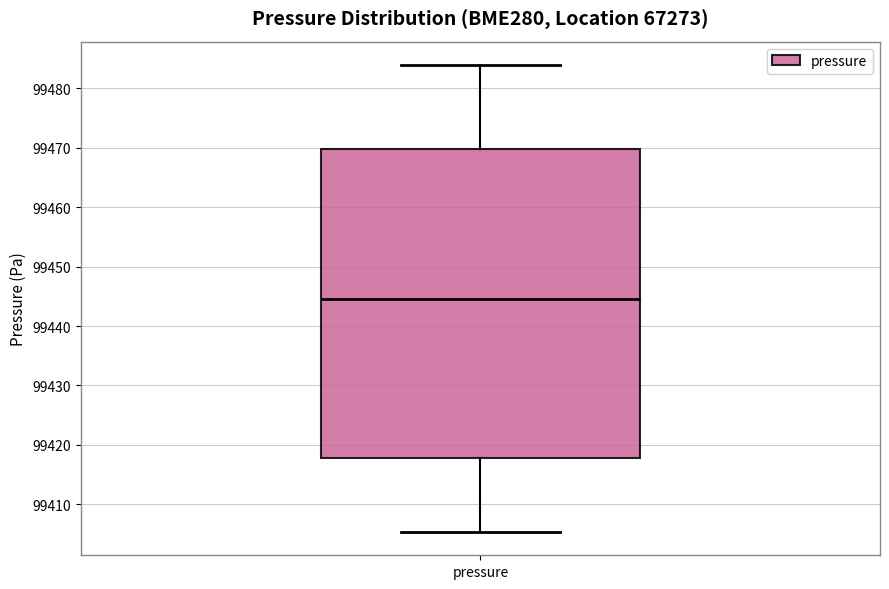

Transcribe this box plot: give where the median line is, the range the box spans, and where the two whiskers end, as read against the y-axis. The values are not printed on the chart, so give them approximately, as read against the axis.

median 99444, box 99418 to 99470, whiskers 99405 to 99484